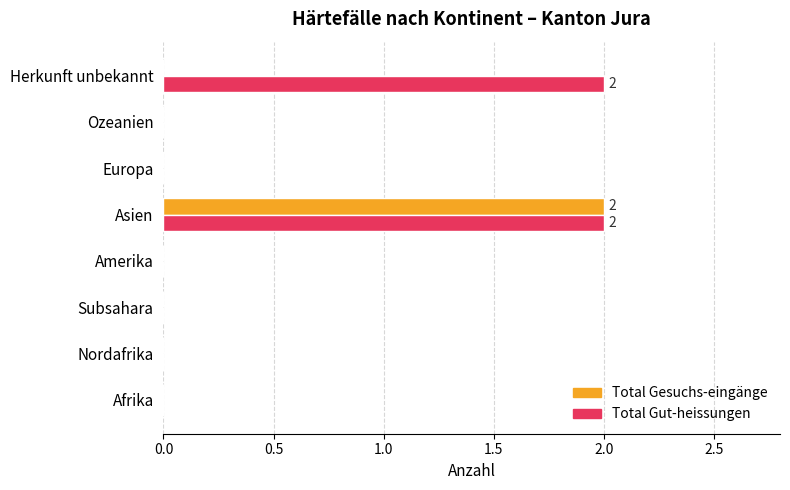

The Total Gut-heissungen series shows 1 at Ozeanien. True or false?

False